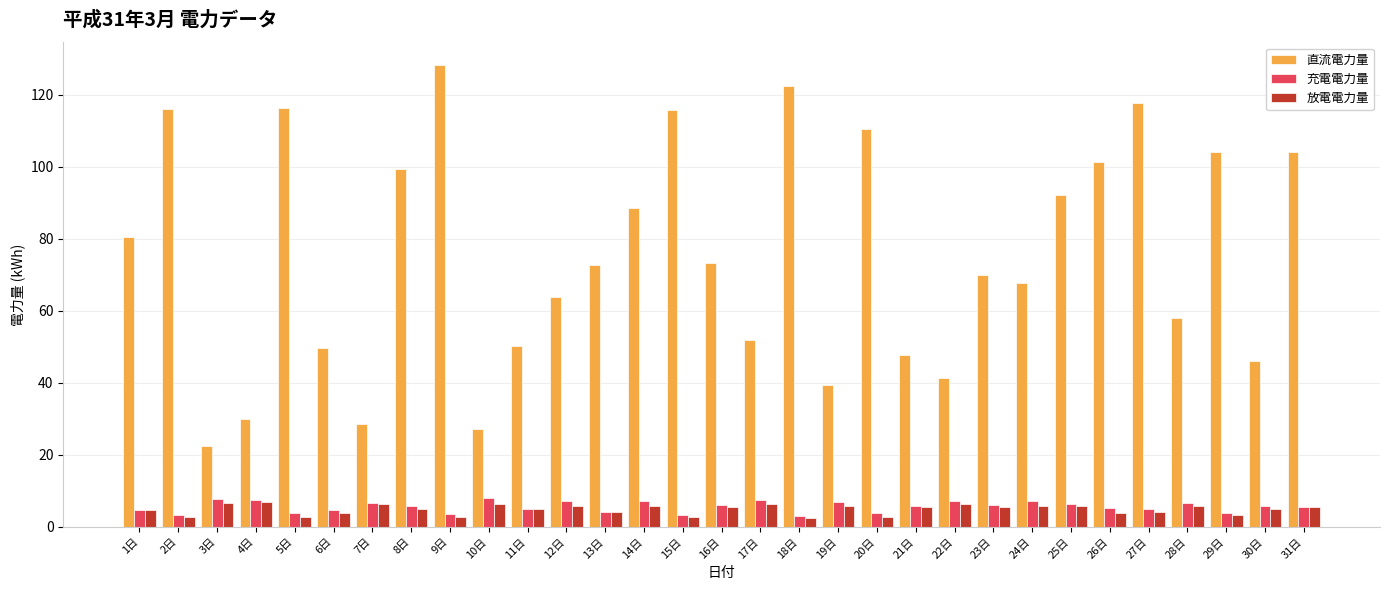

Count the number of categories in the chart.

31